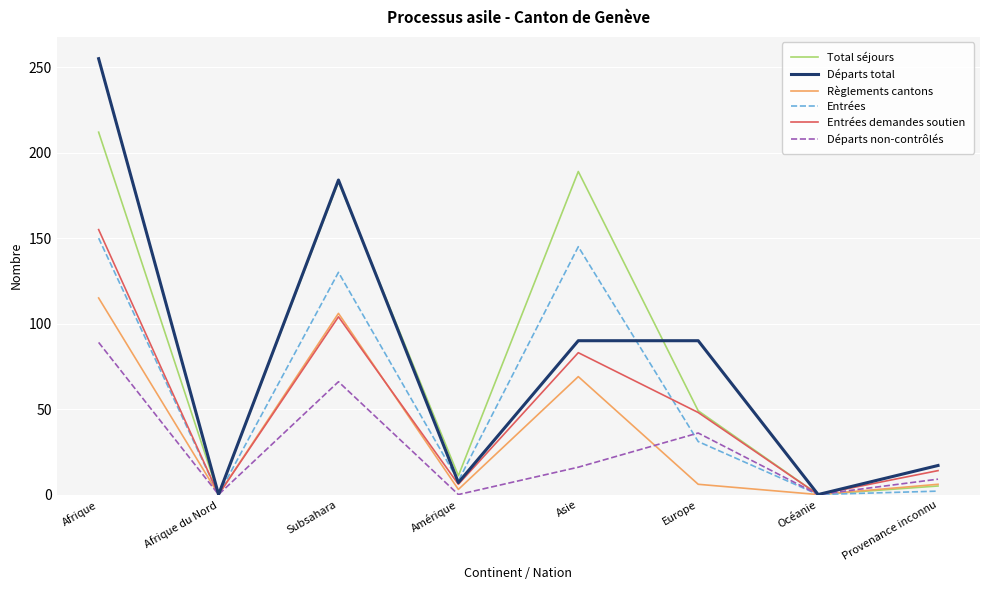

Reading right to left, extract all data points from this chart.

Total séjours: Provenance inconnu=5	Océanie=0	Europe=49	Asie=189	Amérique=11	Subsahara=183	Afrique du Nord=0	Afrique=212
Départs total: Provenance inconnu=17	Océanie=0	Europe=90	Asie=90	Amérique=7	Subsahara=184	Afrique du Nord=0	Afrique=255
Règlements cantons: Provenance inconnu=6	Océanie=0	Europe=6	Asie=69	Amérique=3	Subsahara=106	Afrique du Nord=0	Afrique=115
Entrées: Provenance inconnu=2	Océanie=0	Europe=31	Asie=145	Amérique=8	Subsahara=130	Afrique du Nord=0	Afrique=150
Entrées demandes soutien: Provenance inconnu=14	Océanie=0	Europe=48	Asie=83	Amérique=6	Subsahara=104	Afrique du Nord=0	Afrique=155
Départs non-contrôlés: Provenance inconnu=9	Océanie=0	Europe=36	Asie=16	Amérique=0	Subsahara=66	Afrique du Nord=0	Afrique=89